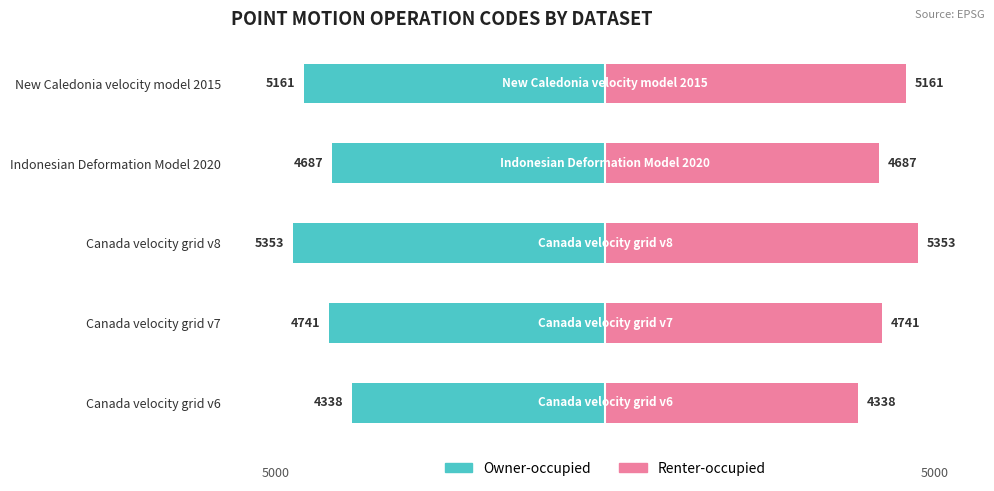

What are all the series names shown in the legend?

Owner-occupied, Renter-occupied